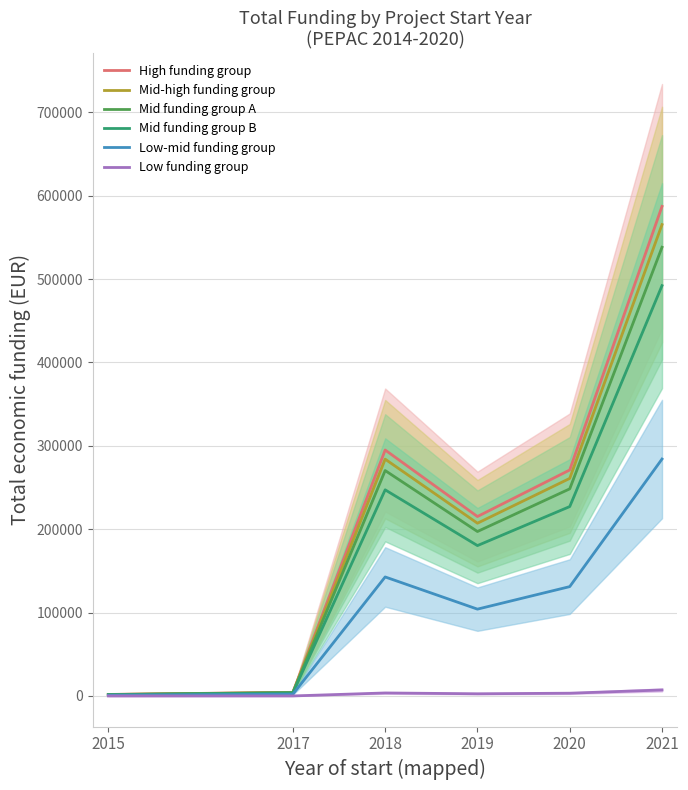

List the labels in order of Low-mid funding group value, largest first.

2021, 2018, 2020, 2019, 2017, 2015